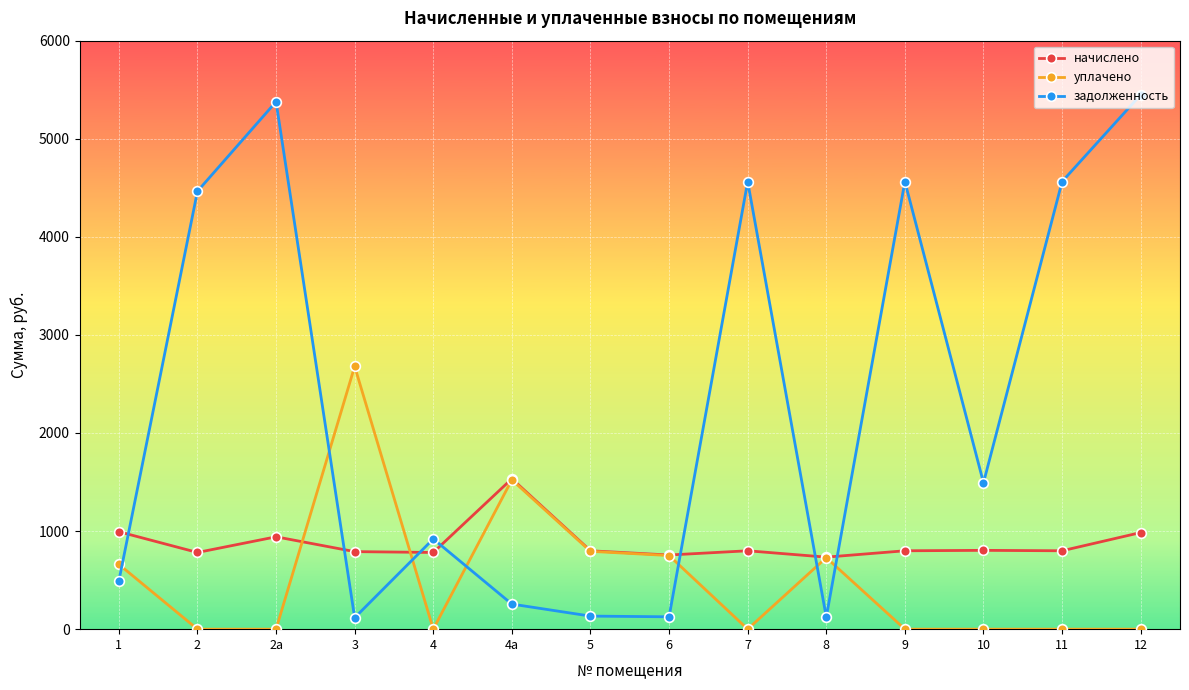

List the series in order of their peak value, highest first.

задолженность, уплачено, начислено